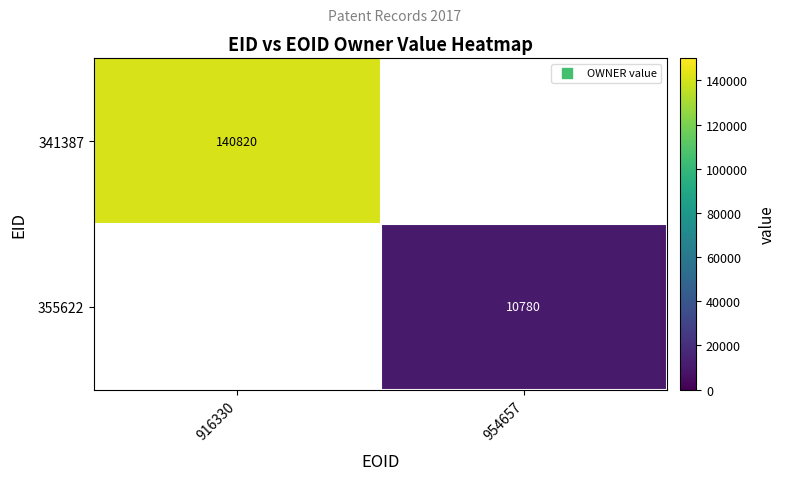

Is it true that 355622 equals 6717 at 954657?

False